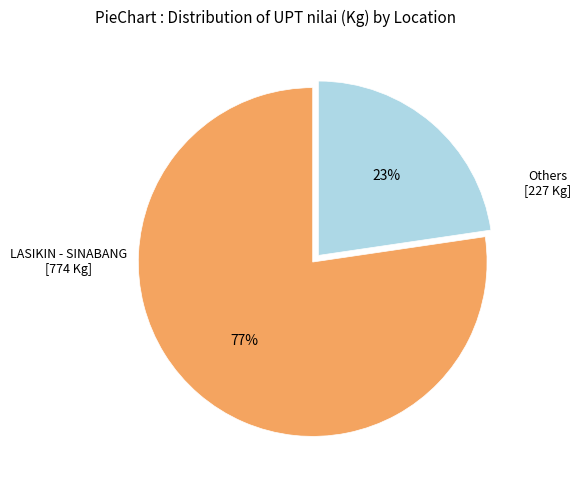

Does any single category account for the majority?

Yes